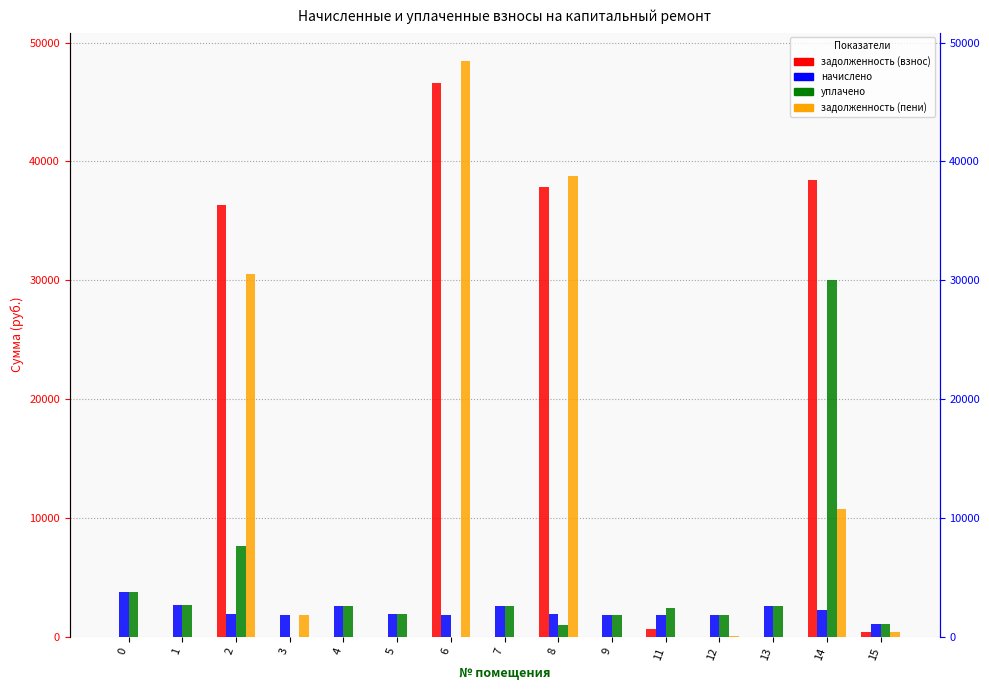

What is the difference between the maximum and minimum values in the задолженность (взнос) series?

46554.6